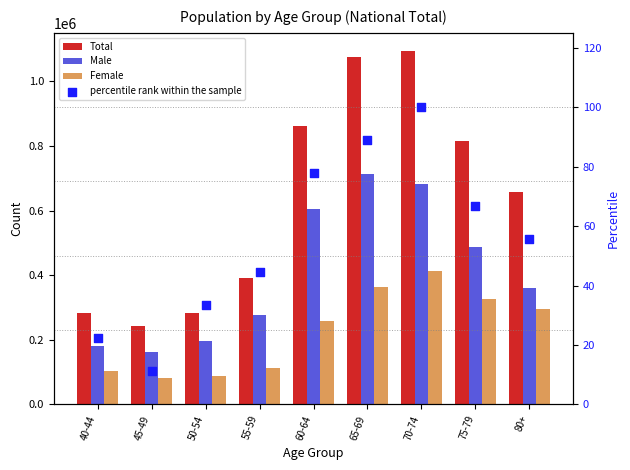

What is the total value across all series at 75-79?

1629750.7